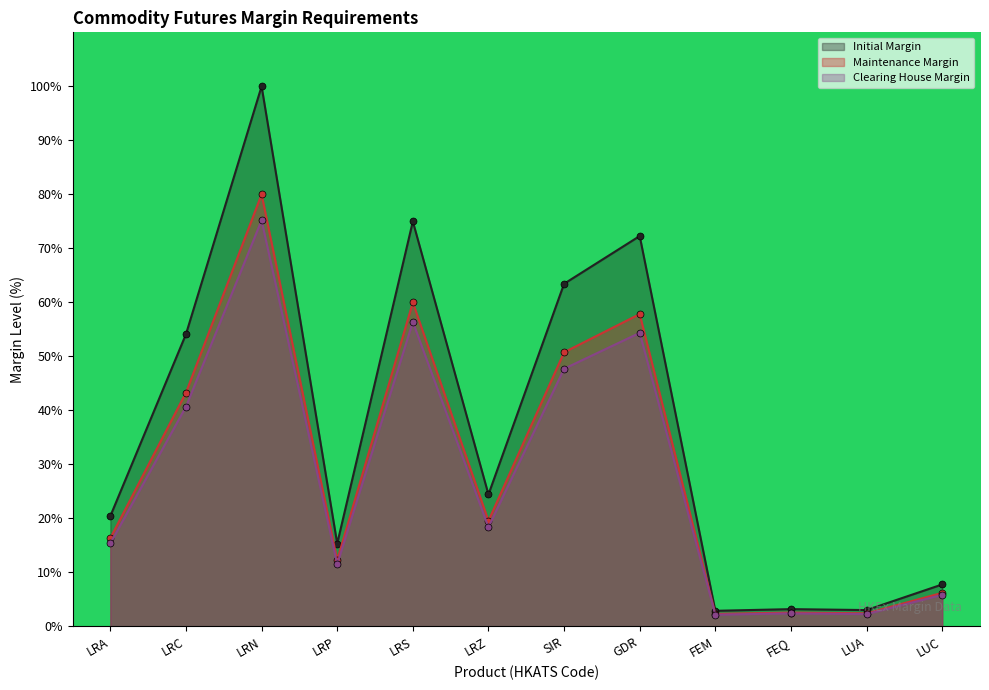

How many categories are shown in the chart?

12